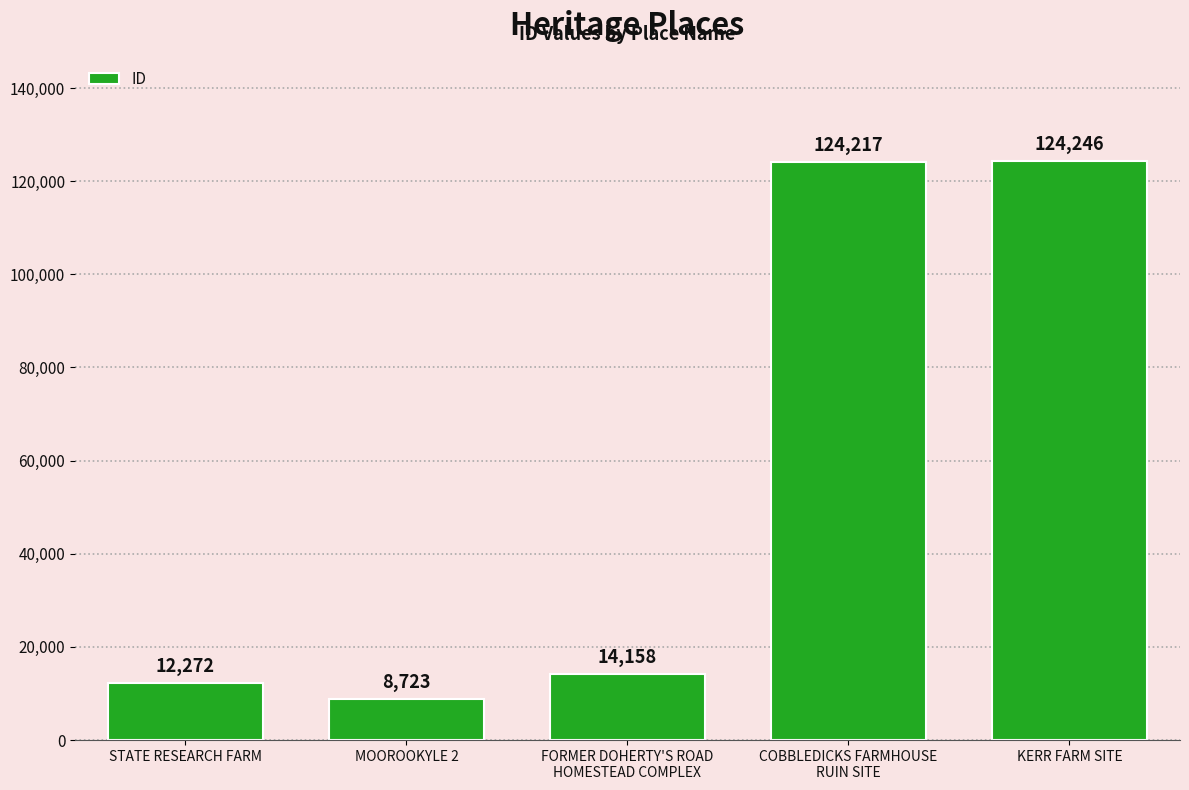

List the labels in order of value, largest first.

KERR FARM SITE, COBBLEDICKS FARMHOUSE
RUIN SITE, FORMER DOHERTY'S ROAD
HOMESTEAD COMPLEX, STATE RESEARCH FARM, MOOROOKYLE 2